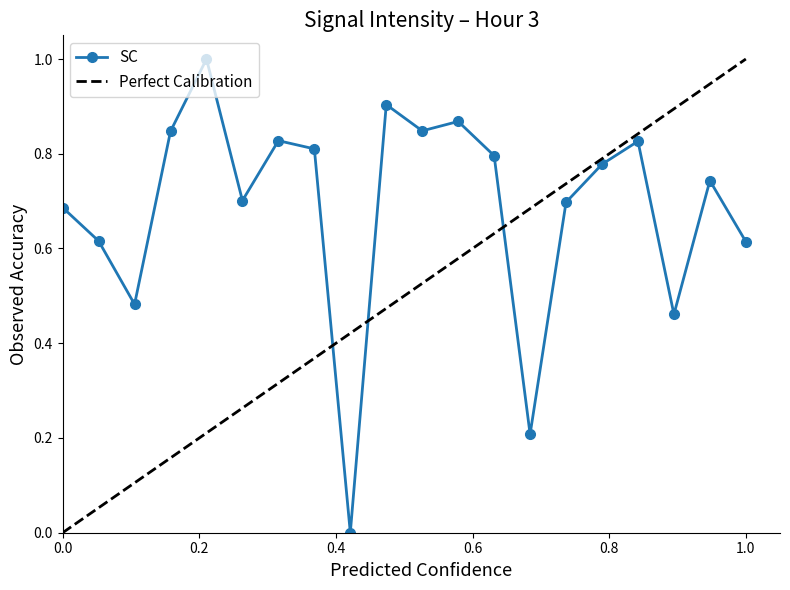

True or false: SC has more than 2 points higher than both neighbors.

True